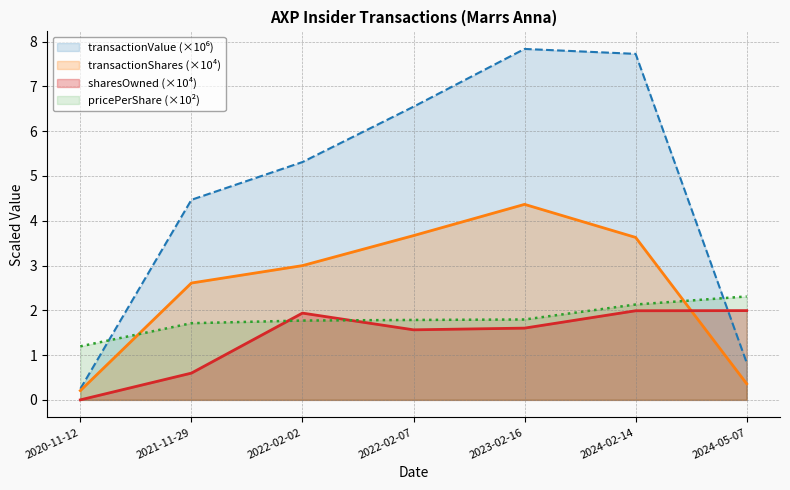

The value of transactionShares at 2022-02-02 is 4.9. True or false?

False